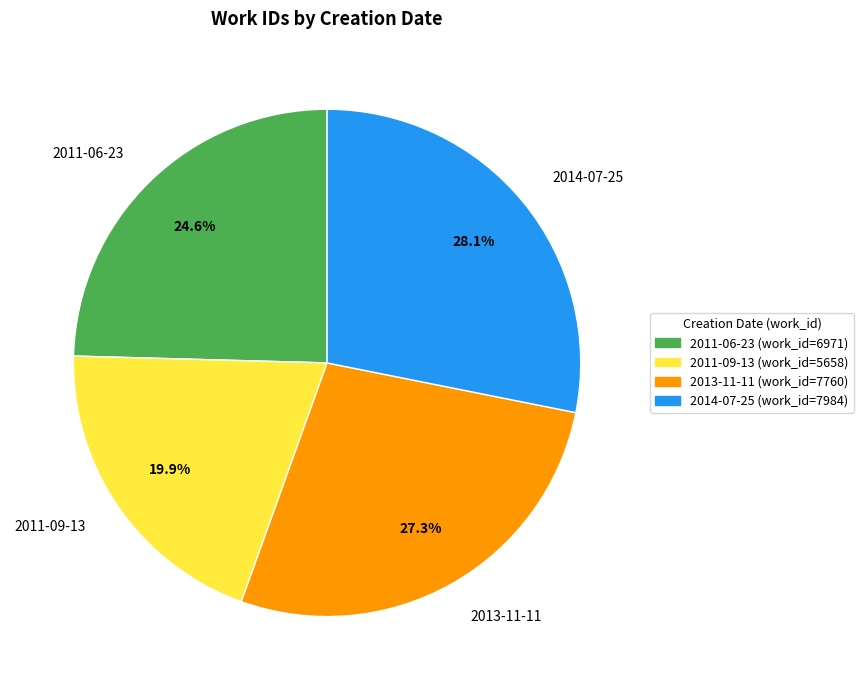

To the nearest percent, what percentage of the pie is 2014-07-25?

28%